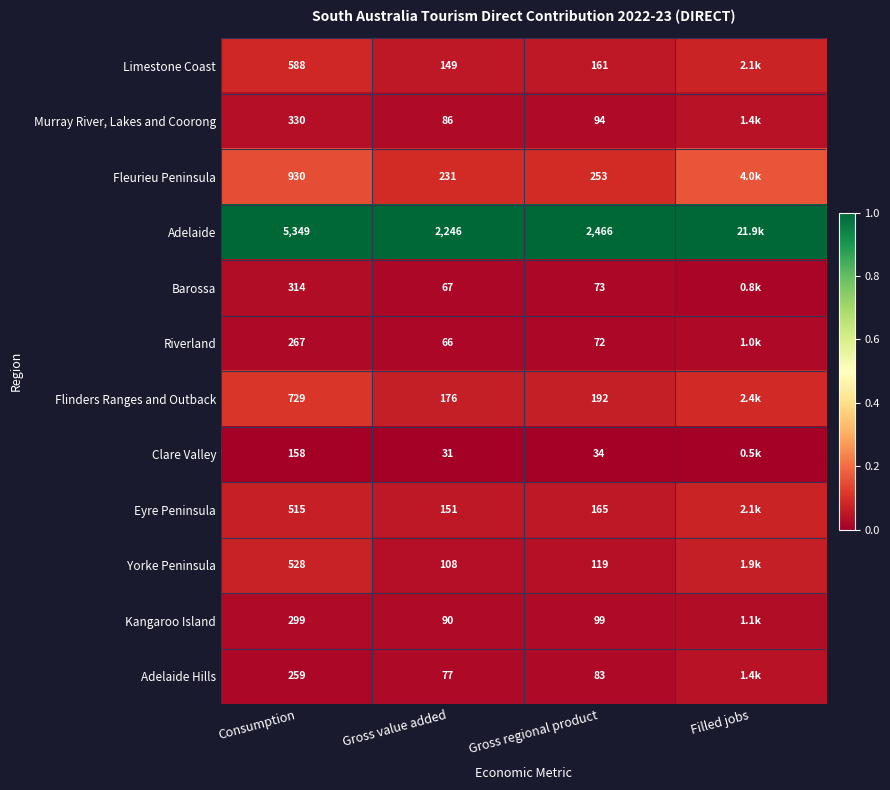

Which series changed the most between Gross value added and Gross regional product?

Adelaide